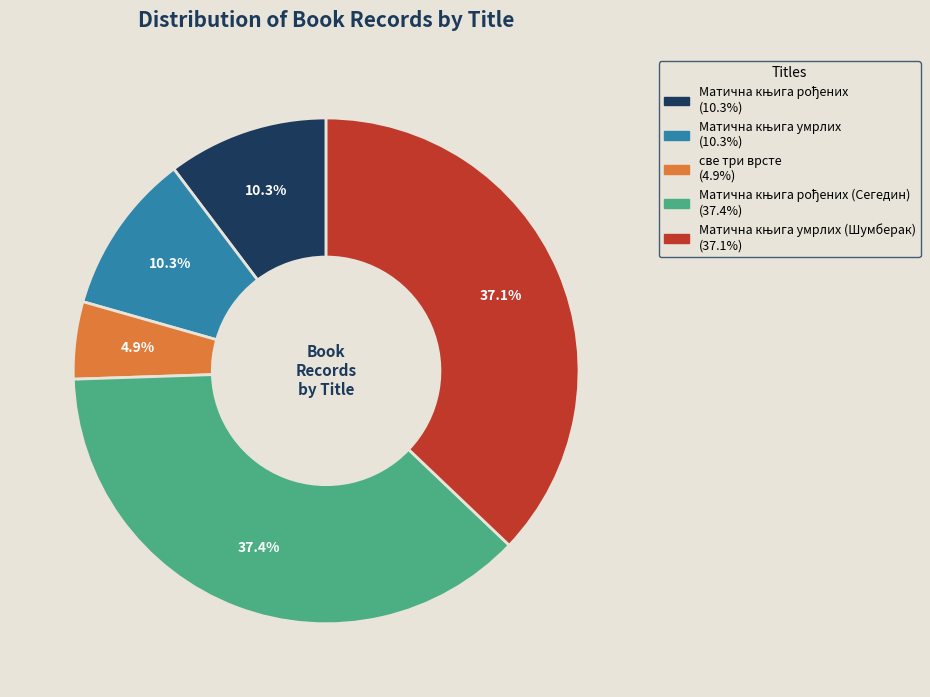

Does any single category account for the majority?

No